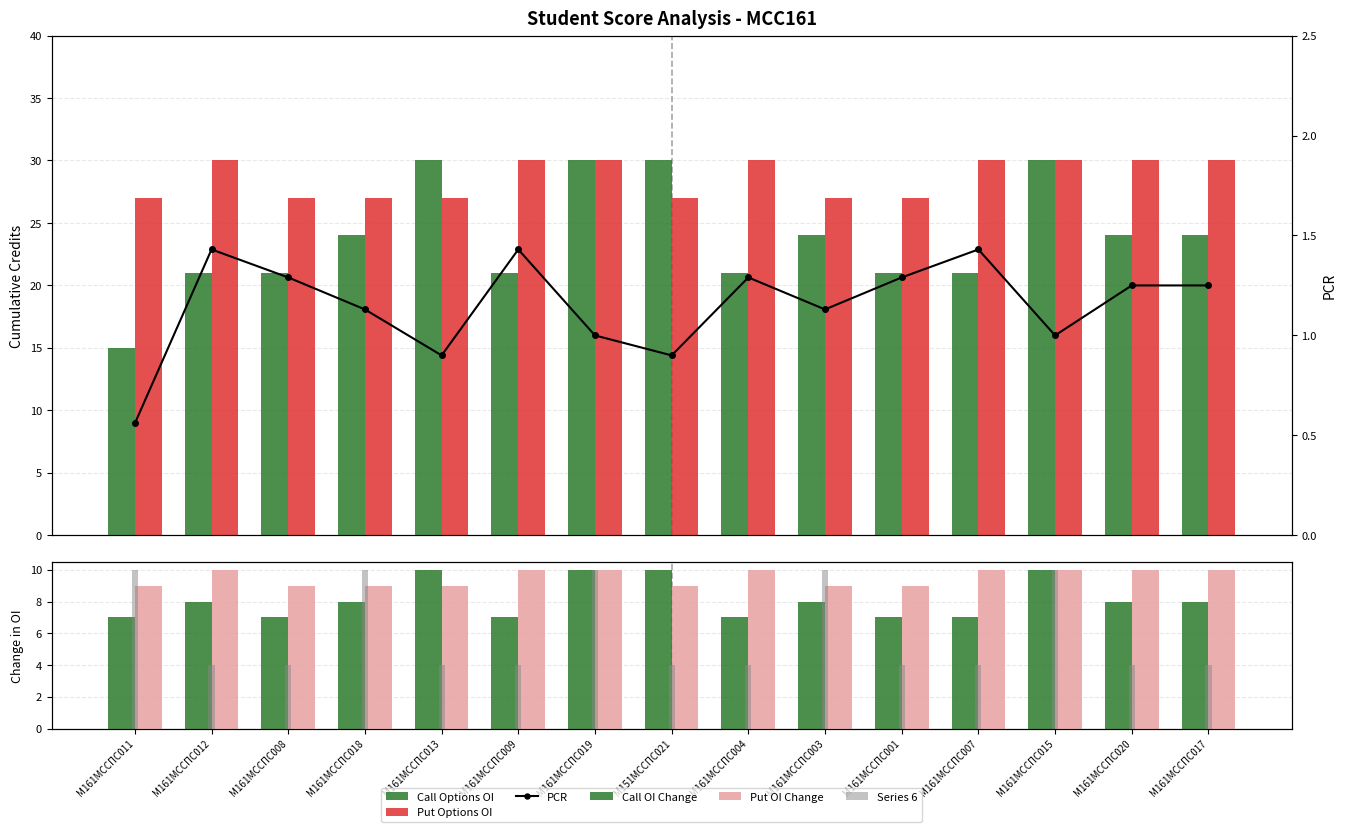

At М161МССПС001, list the series in order from smallest to largest.

Series 6, PCR, Call OI Change, Put OI Change, Call Options OI, Put Options OI